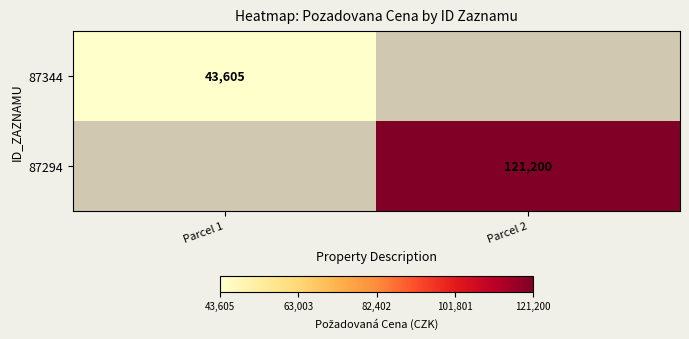

The value of 87344 at Parcel 1 is 67188. True or false?

False